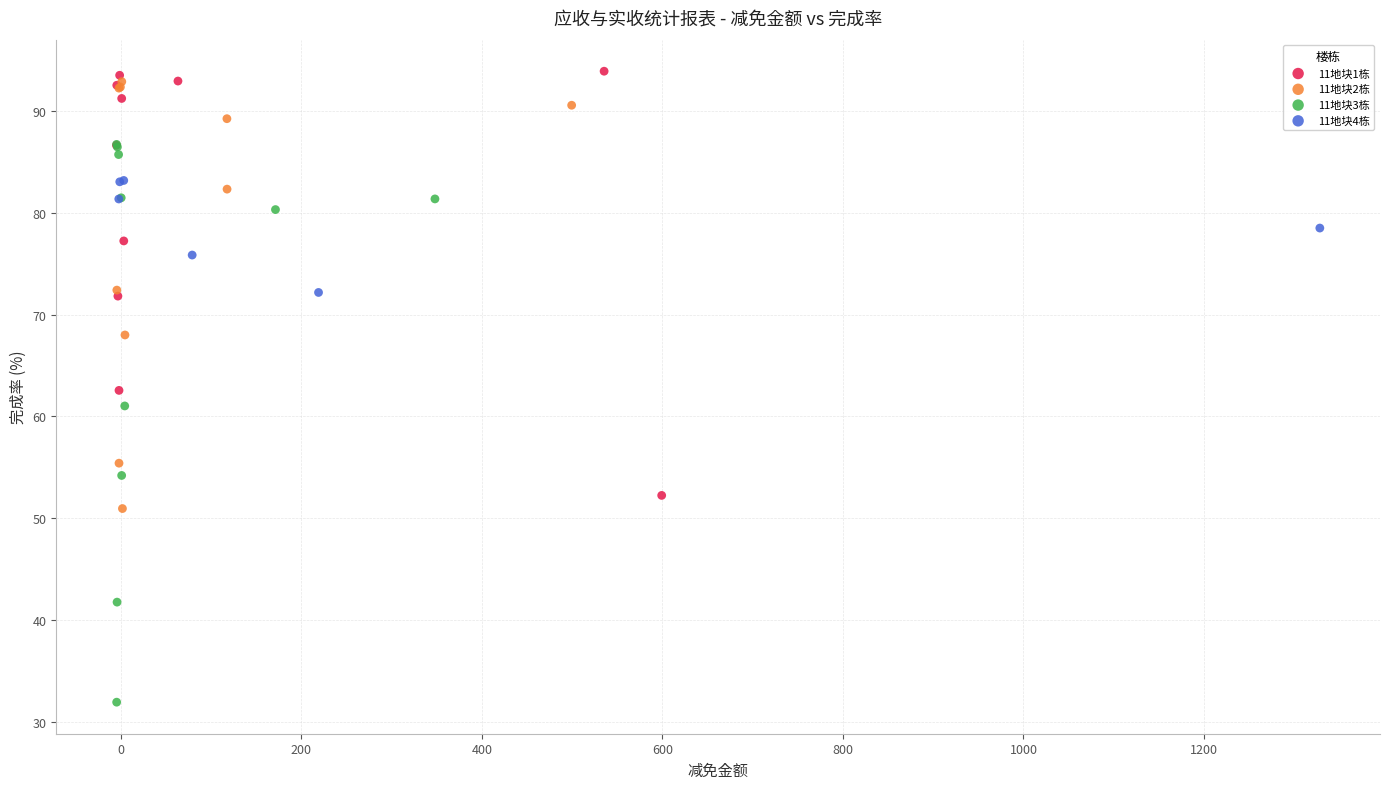

What are all the series names shown in the legend?

11地块1栋, 11地块2栋, 11地块3栋, 11地块4栋